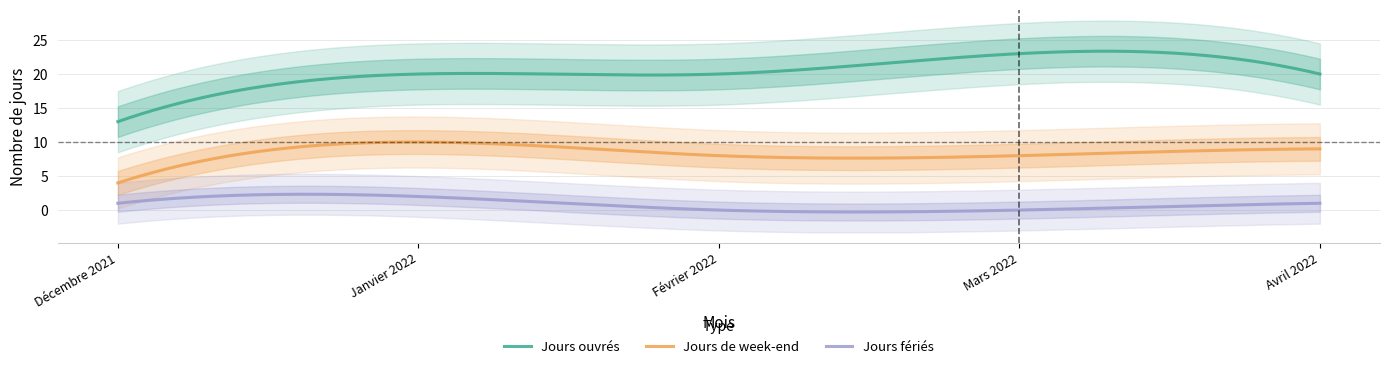

Is it true that Jours ouvrés equals 13 at Décembre 2021?

True